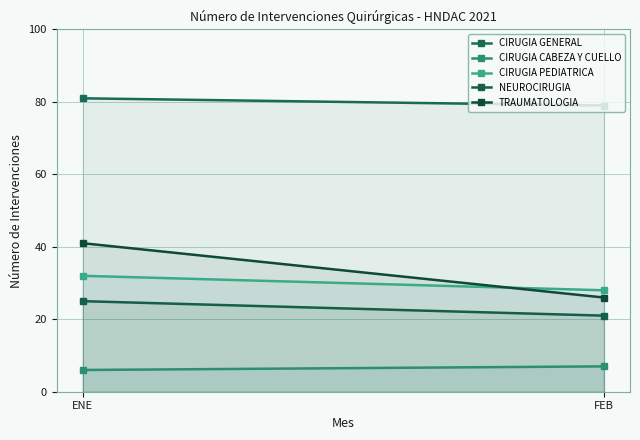

Count the TRAUMATOLOGIA values in the range 26 to 41.

2